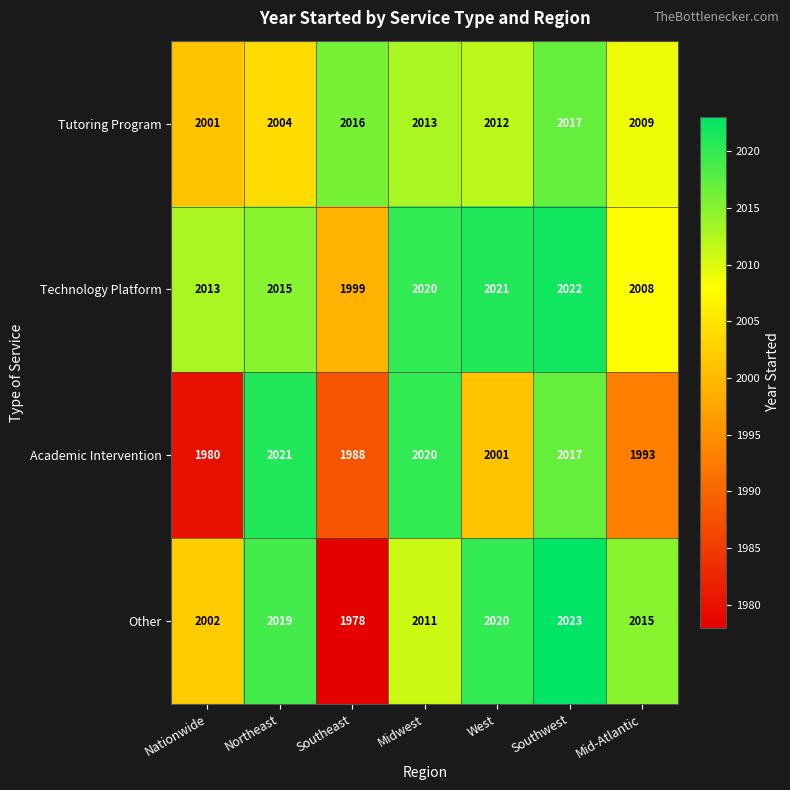

Reading right to left, transcribe all the data shown in this chart.

Tutoring Program: Mid-Atlantic=2009	Southwest=2017	West=2012	Midwest=2013	Southeast=2016	Northeast=2004	Nationwide=2001
Technology Platform: Mid-Atlantic=2008	Southwest=2022	West=2021	Midwest=2020	Southeast=1999	Northeast=2015	Nationwide=2013
Academic Intervention: Mid-Atlantic=1993	Southwest=2017	West=2001	Midwest=2020	Southeast=1988	Northeast=2021	Nationwide=1980
Other: Mid-Atlantic=2015	Southwest=2023	West=2020	Midwest=2011	Southeast=1978	Northeast=2019	Nationwide=2002